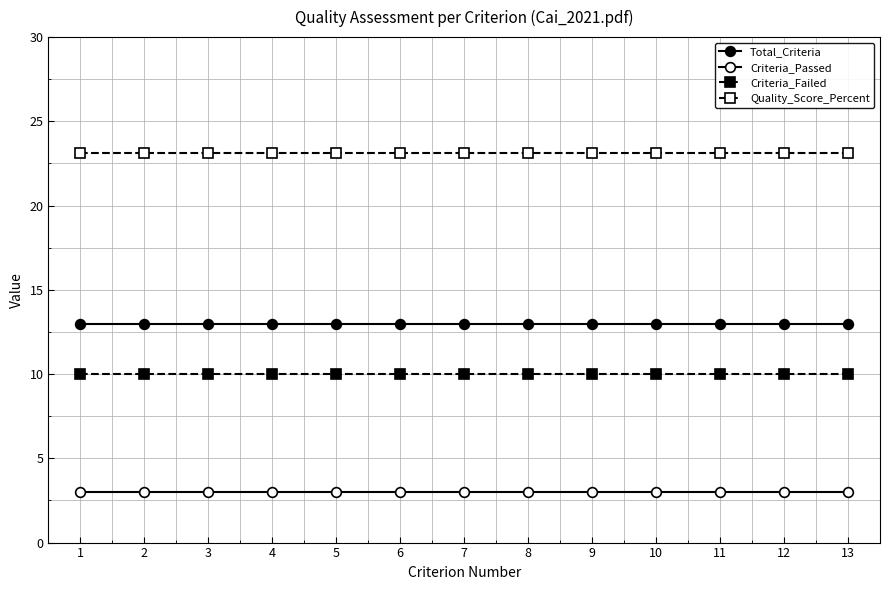

Is it true that Quality_Score_Percent equals 23.1 at 4?

True